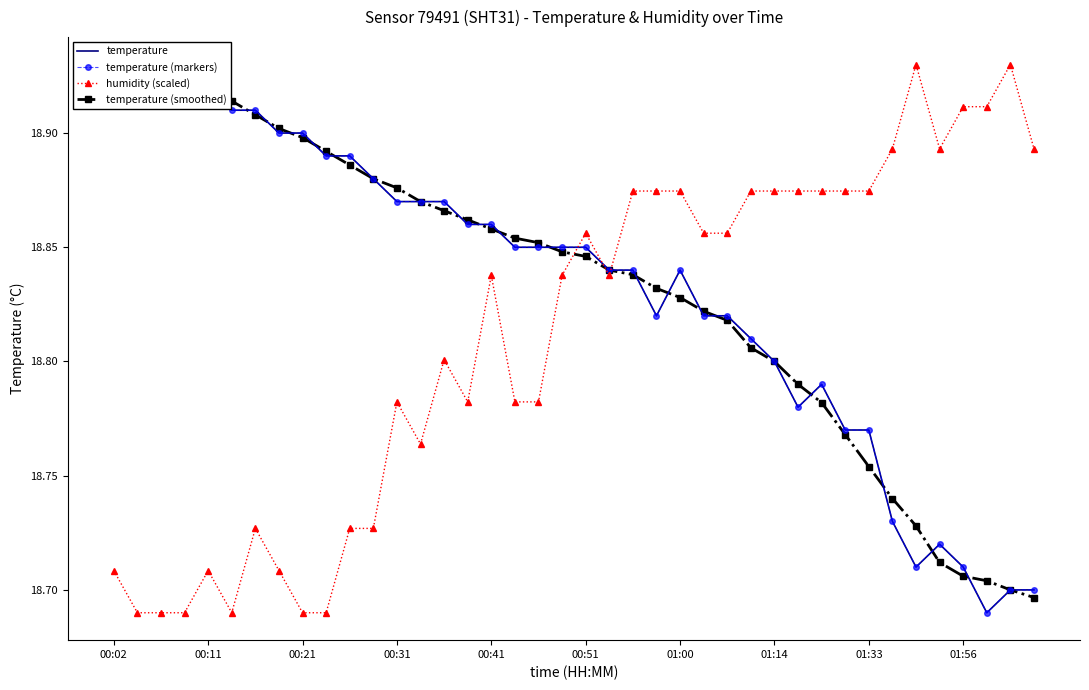

Which category has the lowest value in the temperature (markers) series?

37